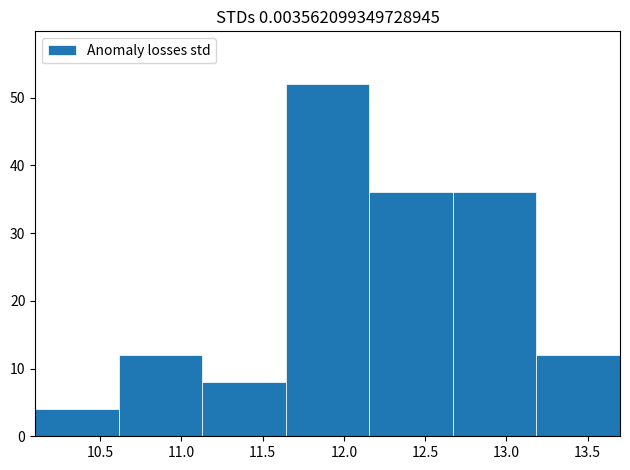

What is the height of the bar covering 11.15 to 11.65 on the x-axis? Neither the bar edges nor the heights are printed on the chart, so give them approximately, as read against the axes.

8